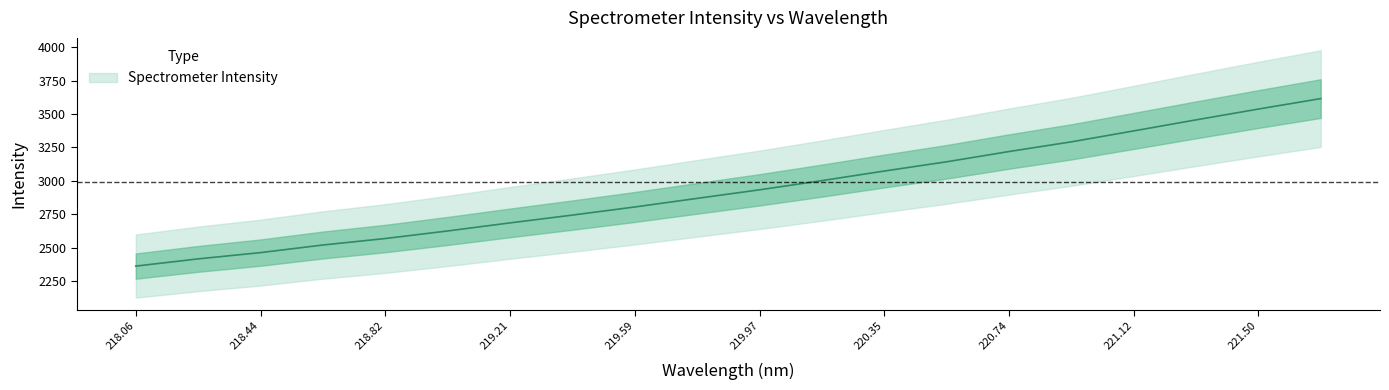

List the labels in order of value, largest first.

221.6902, 221.4993, 221.3083, 221.1174, 220.9264, 220.7354, 220.5444, 220.3533, 220.1623, 219.9712, 219.7801, 219.589, 219.3979, 219.2067, 219.0156, 218.8244, 218.6332, 218.442, 218.2508, 218.0596